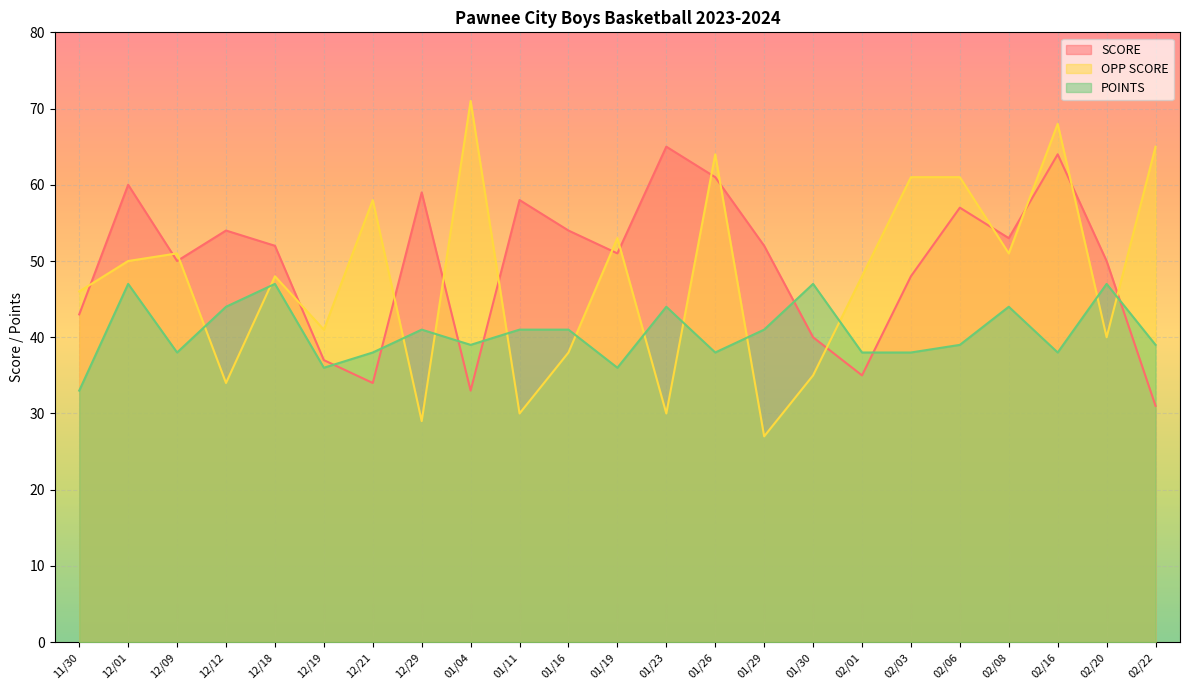

True or false: OPP SCORE has more than 1 interior local peaks.

True